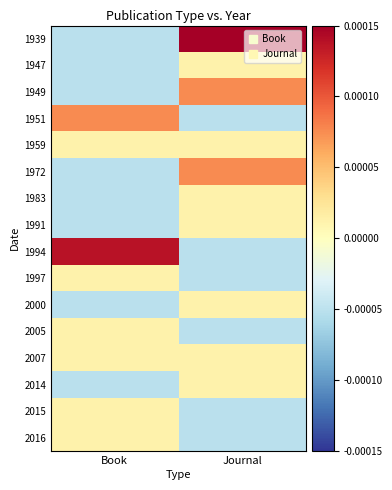

Count the number of categories in the chart.

2